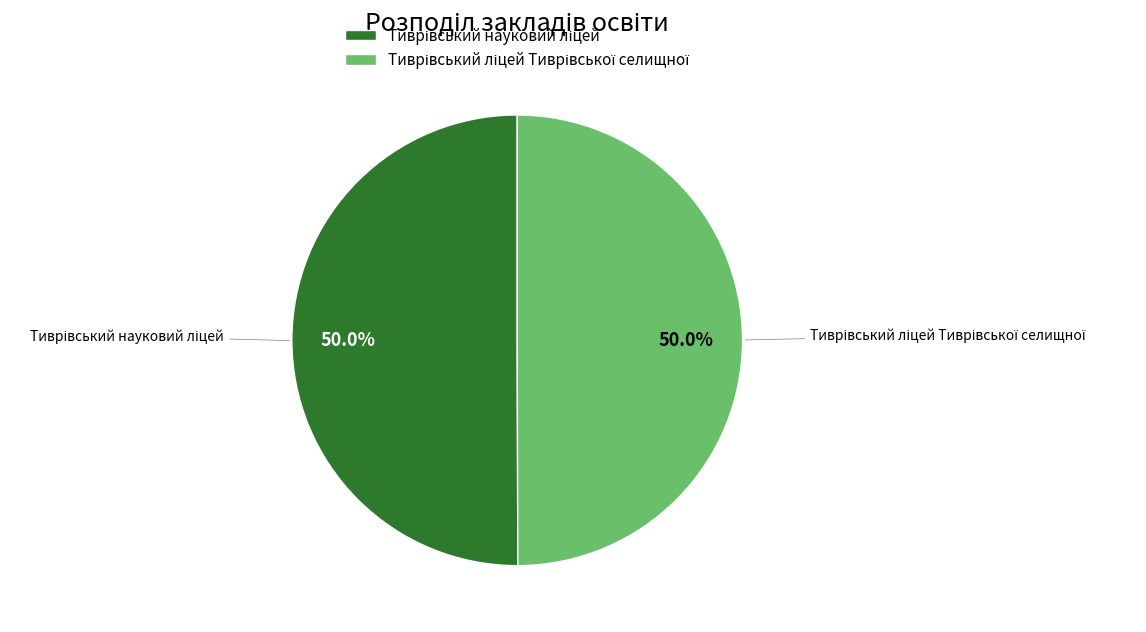

Count the number of slices in the pie.

2